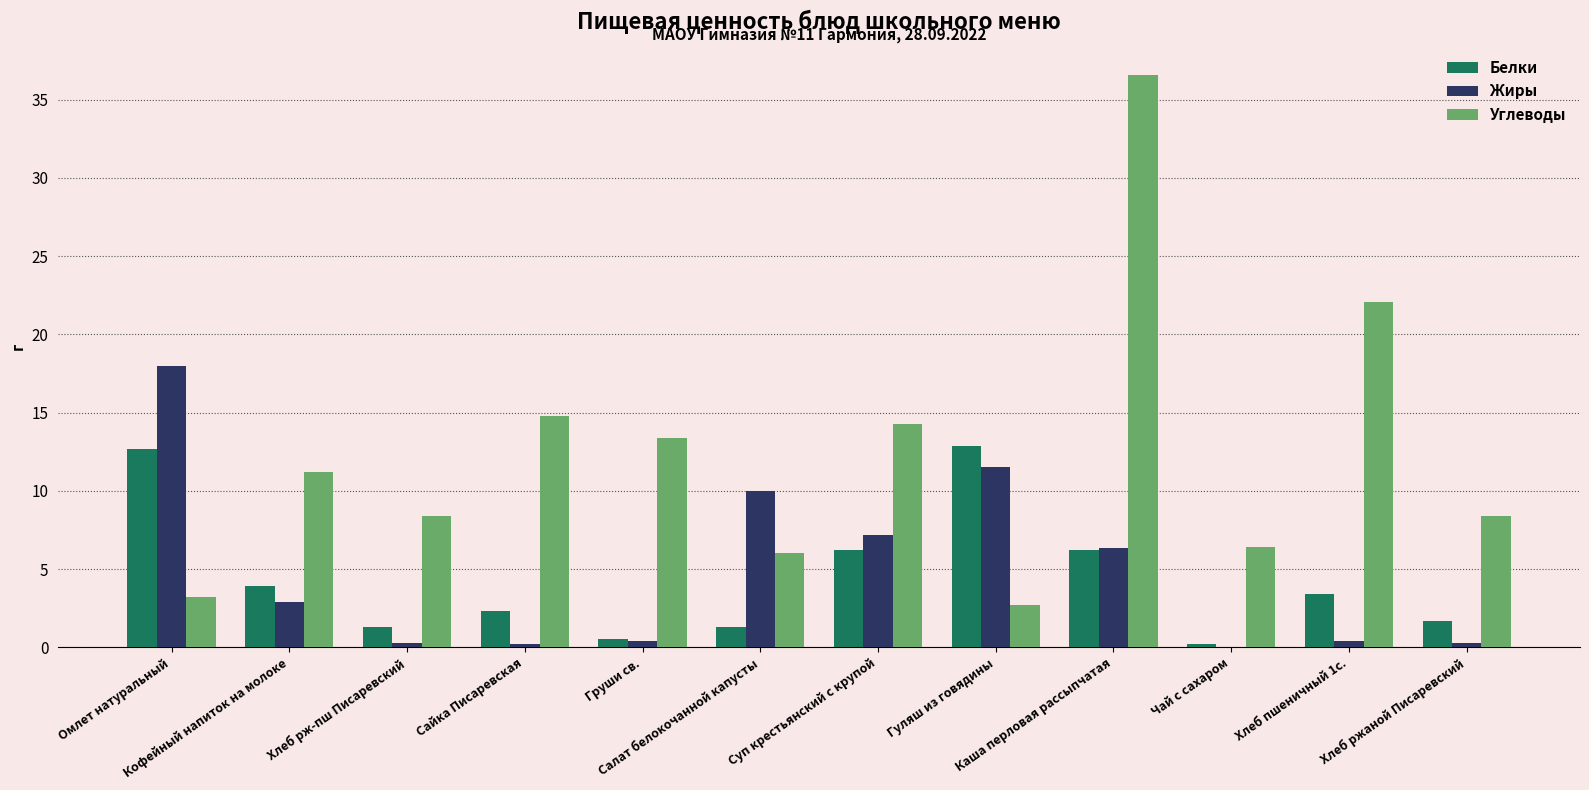

Which series has the largest total across all categories?

Углеводы